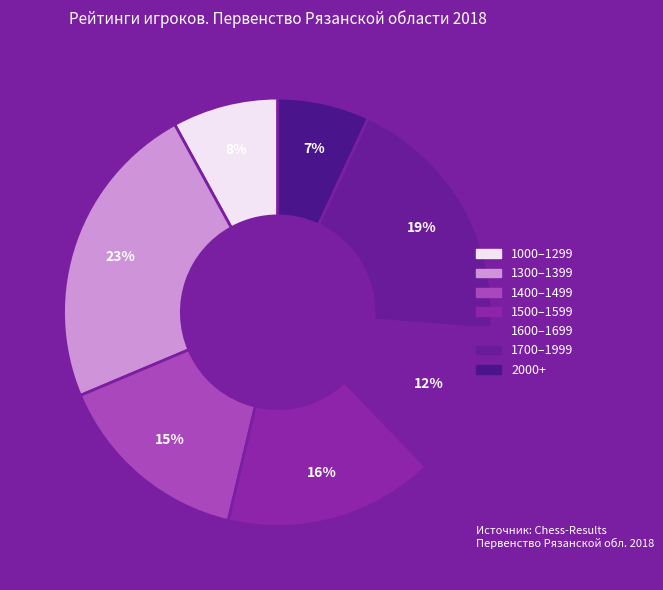

Count the number of slices in the pie.

7